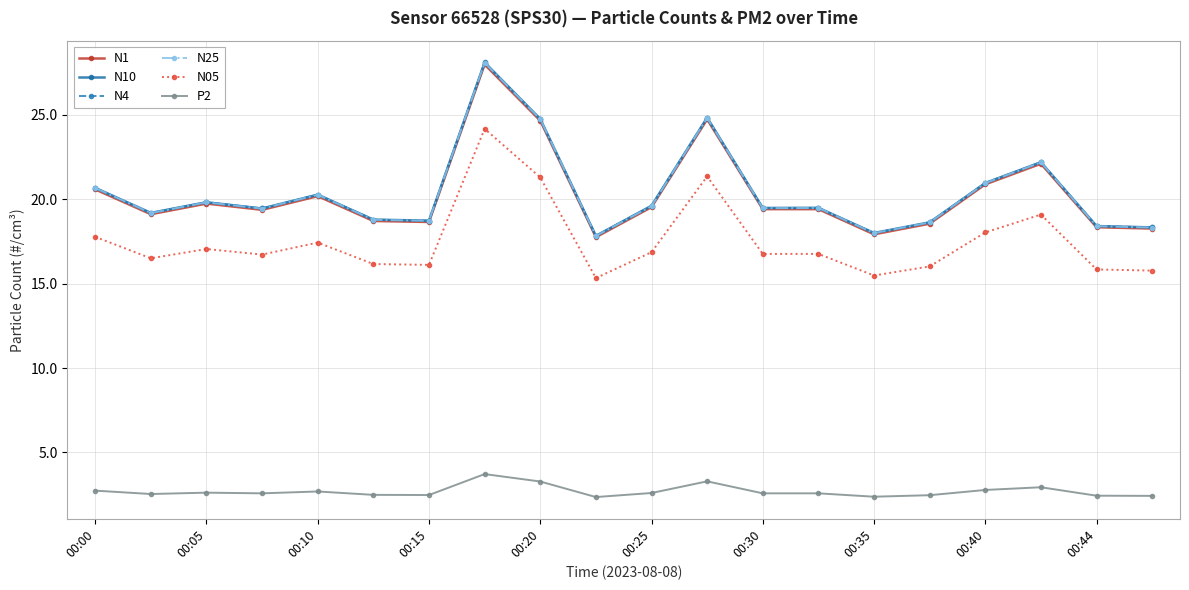

What is the highest value of the N05 series?

24.2